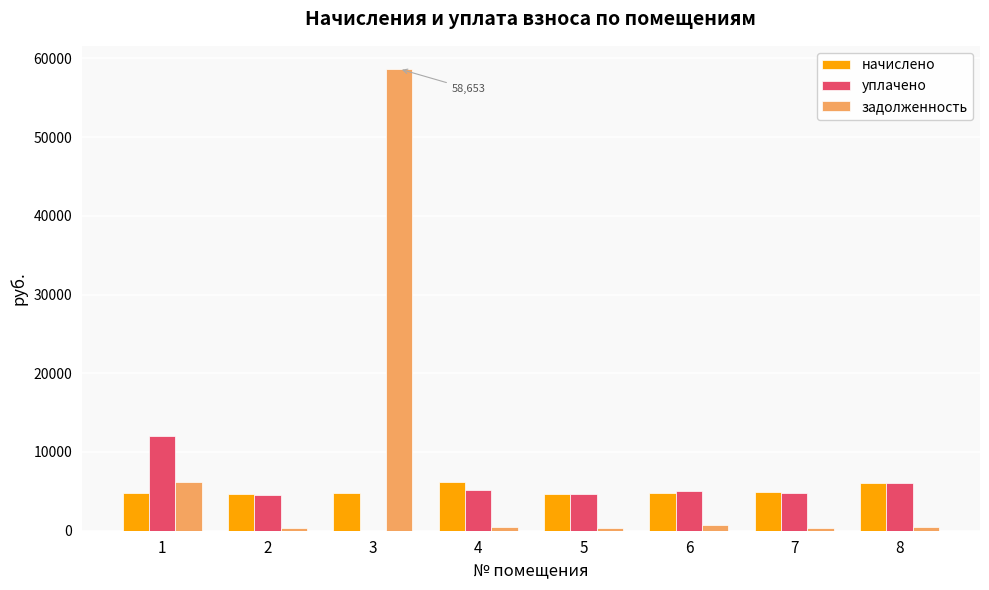

What is the sum of the задолженность values at 5 and 7?

797.9